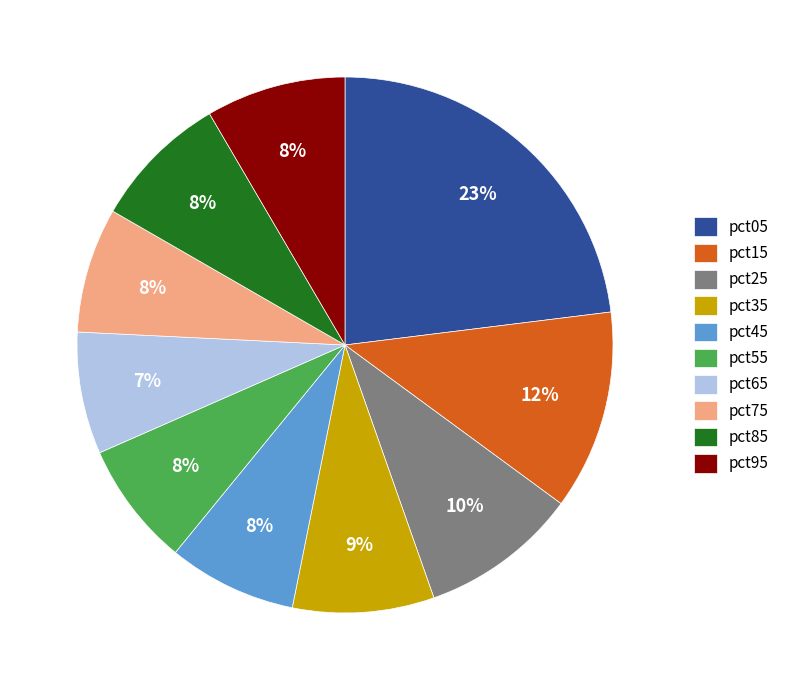

Does pct75 represent more than half of the total?

No